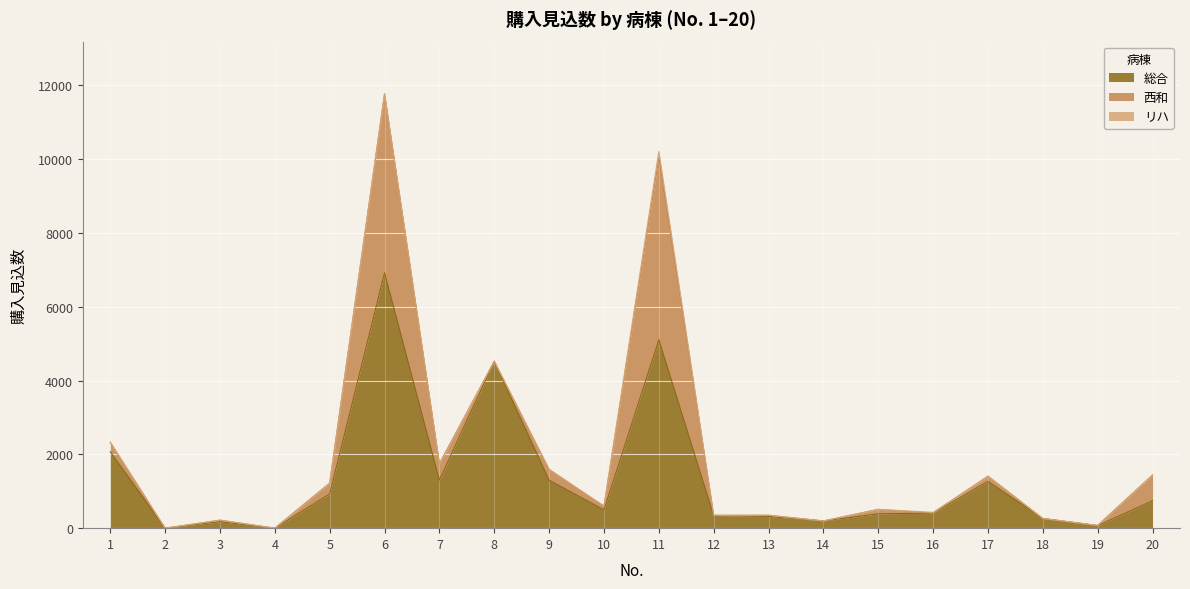

At how many categories does at least one series exceed 1134?

7